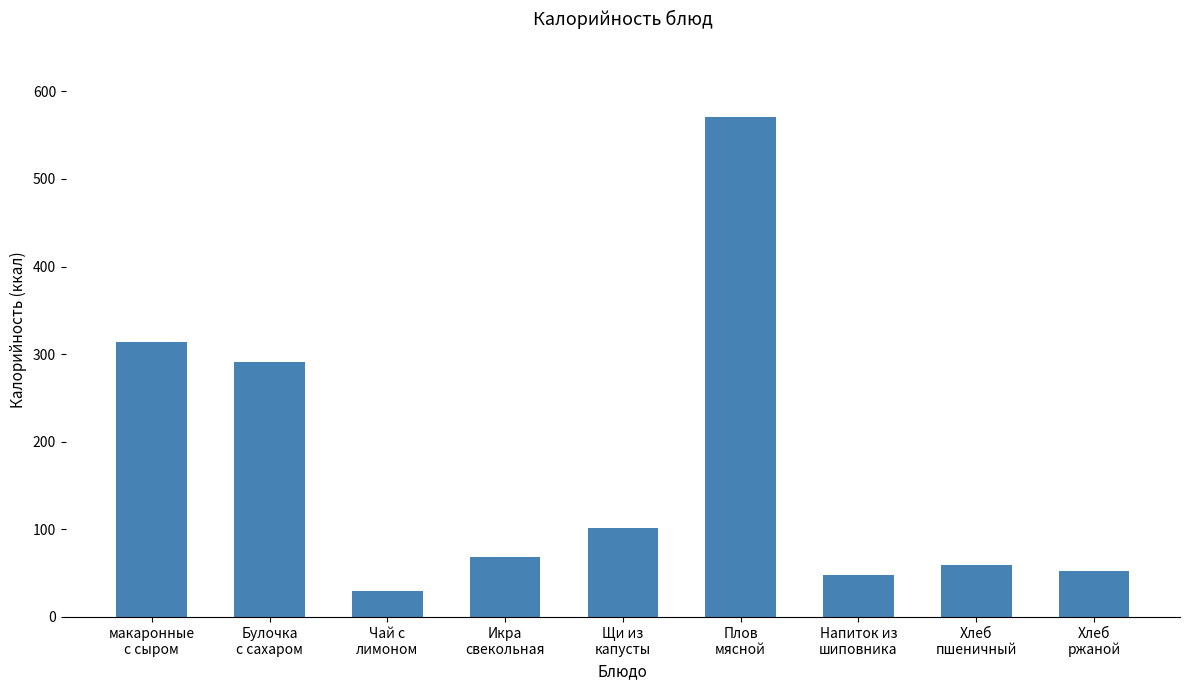

What is the minimum value shown in the chart?

29.8